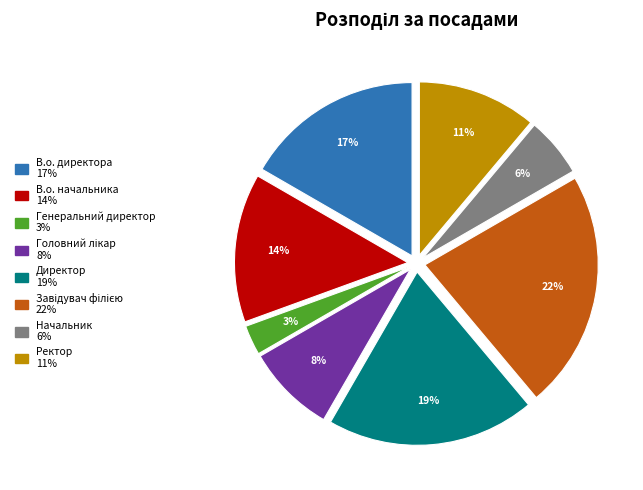

Do Ректор and Директор together represent more than half of the pie?

No